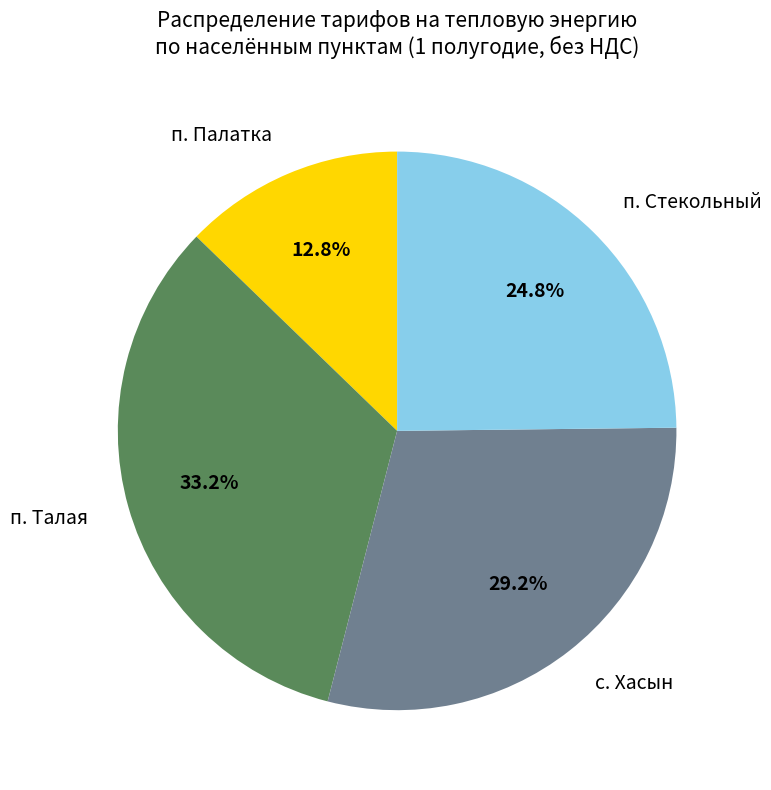

To the nearest percent, what portion does п. Стекольный represent?

25%